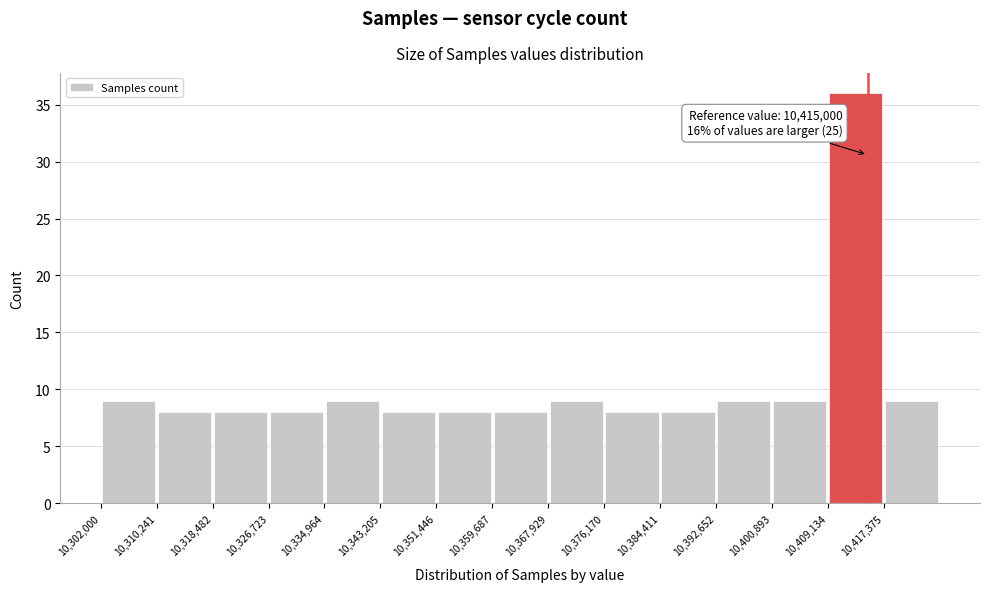

Which range on the x-axis has the tallest bar?

10409000 to 10417000